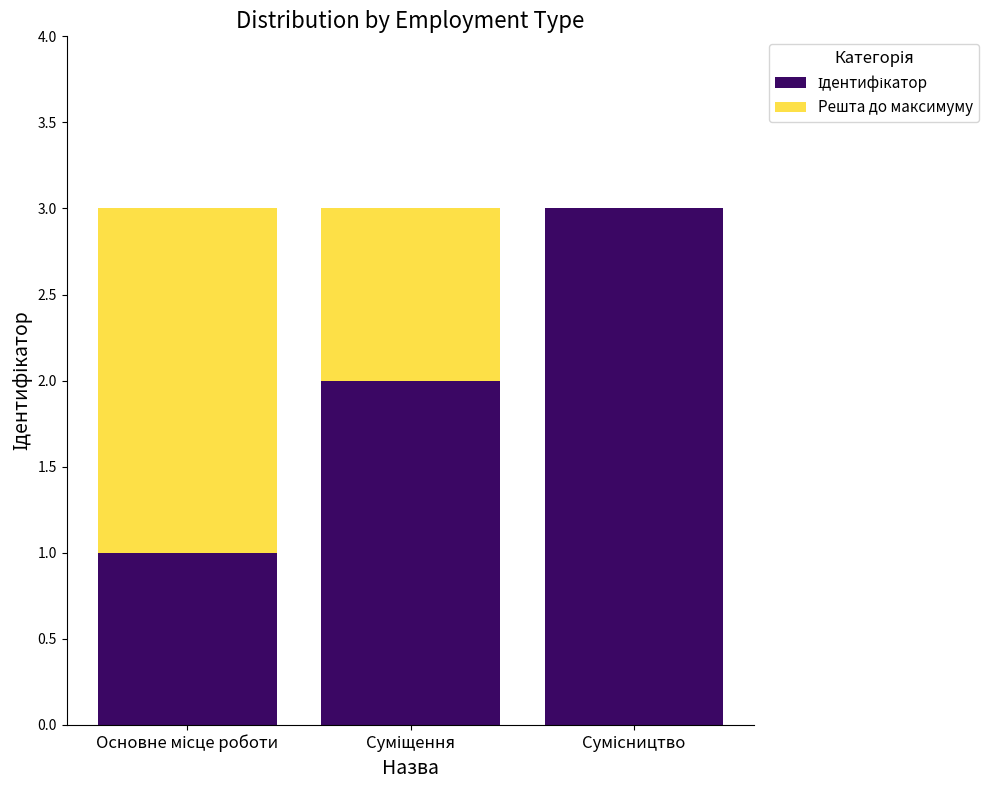

Are the bars grouped side by side (vs. stacked)?

No